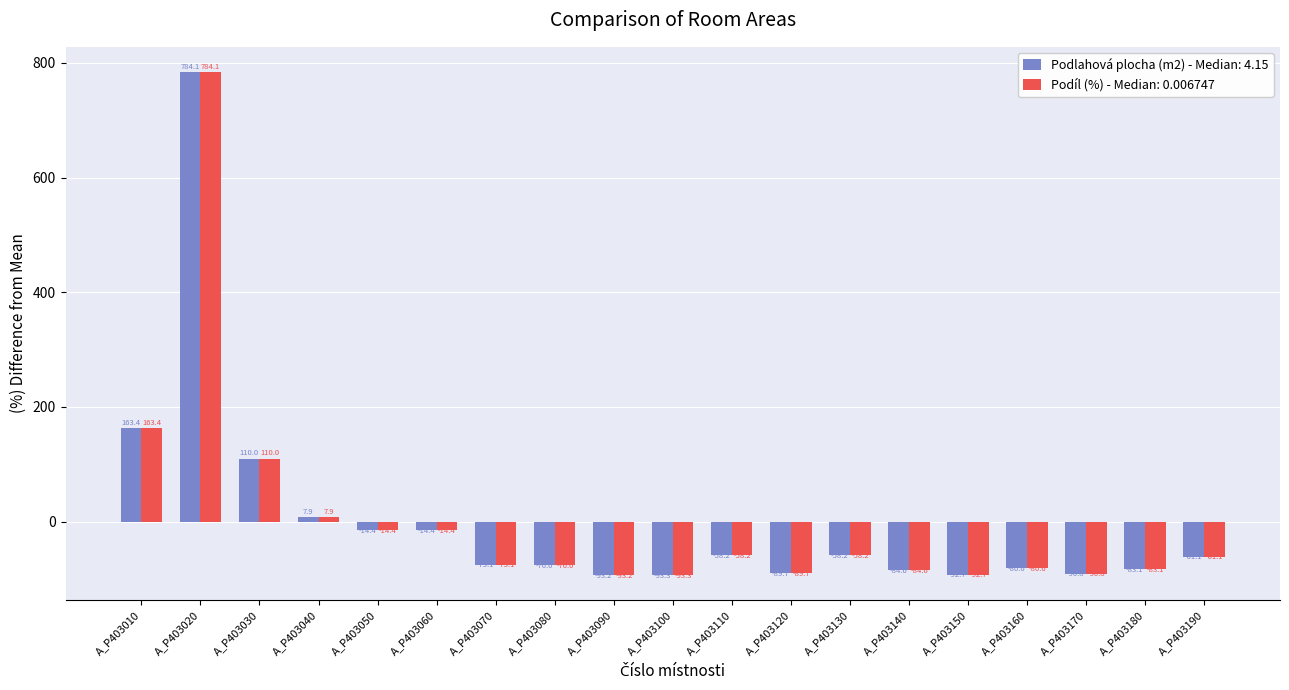

At which label does Podlahová plocha (m2) - Median: 4.15 first exceed -75?

A_P403010